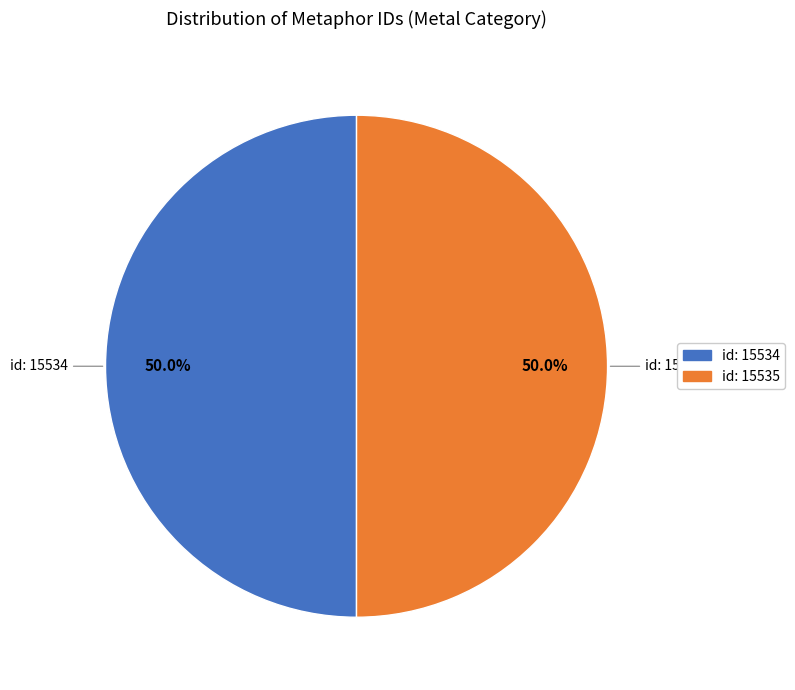

To the nearest percent, what is the average slice percentage?

50%